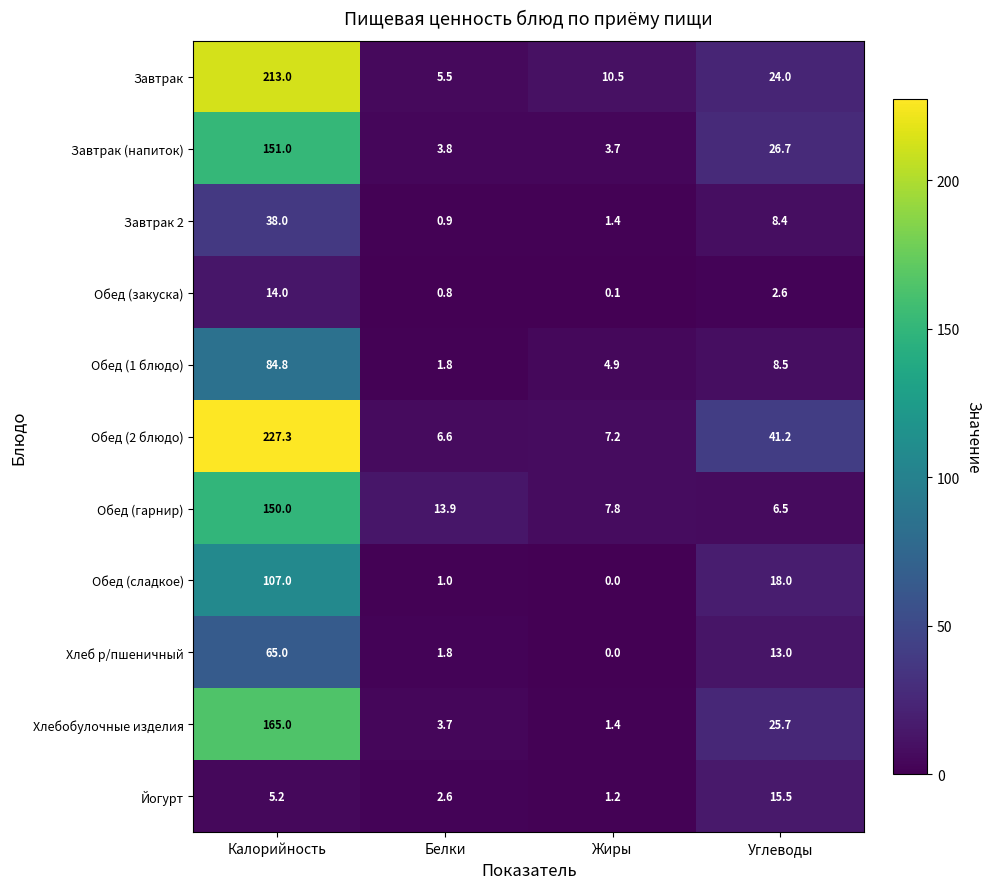

What is the total value across all series at Белки?

42.4